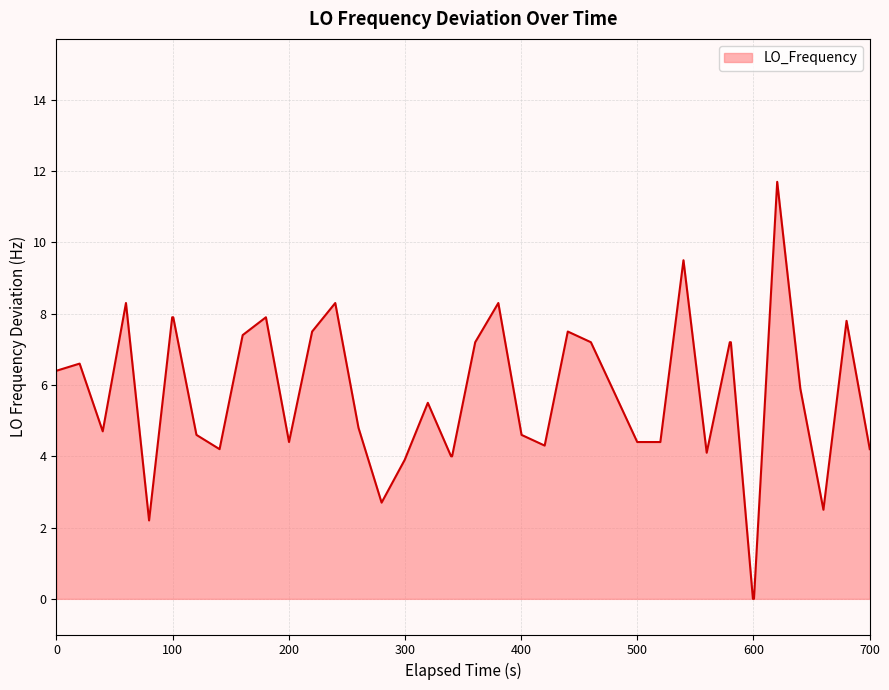

Reading left to right, list all the values displayed in this chart.

6.4	6.6	4.7	8.3	2.2	7.9	7.9	4.6	4.2	7.4	7.9	4.4	7.5	8.3	4.8	2.7	3.9	5.5	4.0	4.0	7.2	8.3	4.6	4.3	7.5	7.2	5.8	4.4	4.4	9.5	4.1	7.2	7.2	0.0	0.0	11.7	5.9	2.5	7.8	4.2